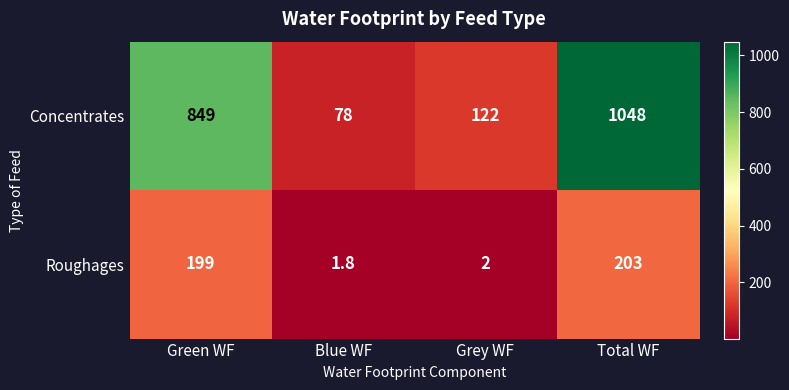

At which category is the sum across all series the highest?

Total WF